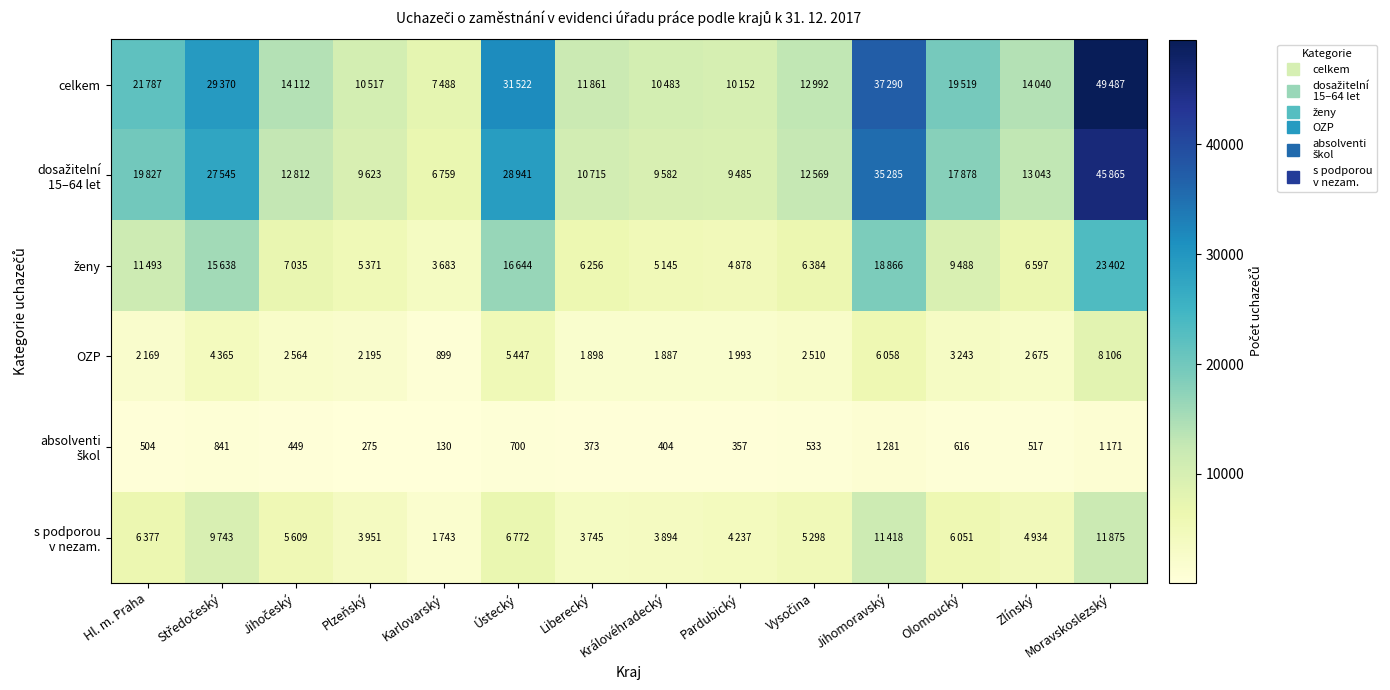

Rank the series at Ústecký from lowest to highest value.

absolventi škol, OZP, s podporou v nezam., ženy, dosažitelní 15–64 let, celkem